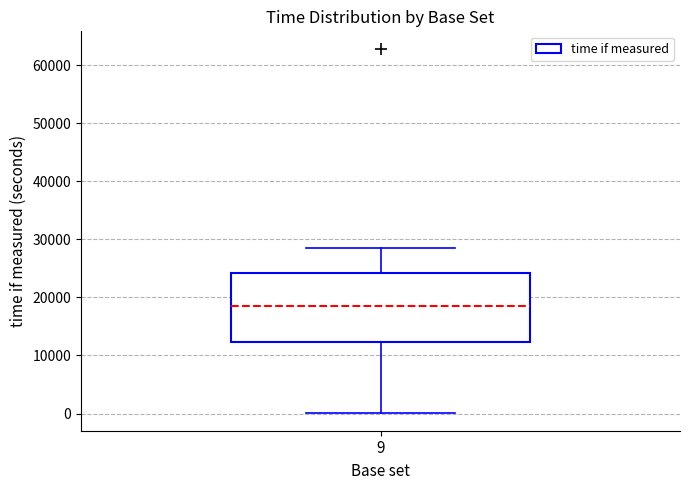

Read this box plot against the y-axis: the position of the median line, the range covered by the box, and the ends of both whiskers. The values are not printed on the chart, so give them approximately, as read against the axis.

median 18000, box 12000 to 24000, whiskers 0 to 29000